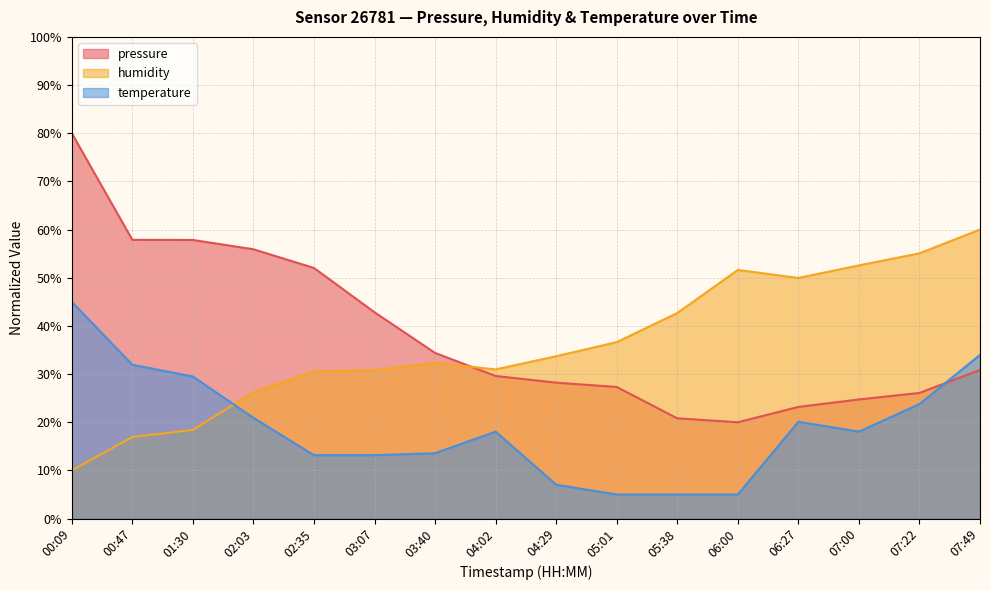

What is the smallest value displayed?

5.0